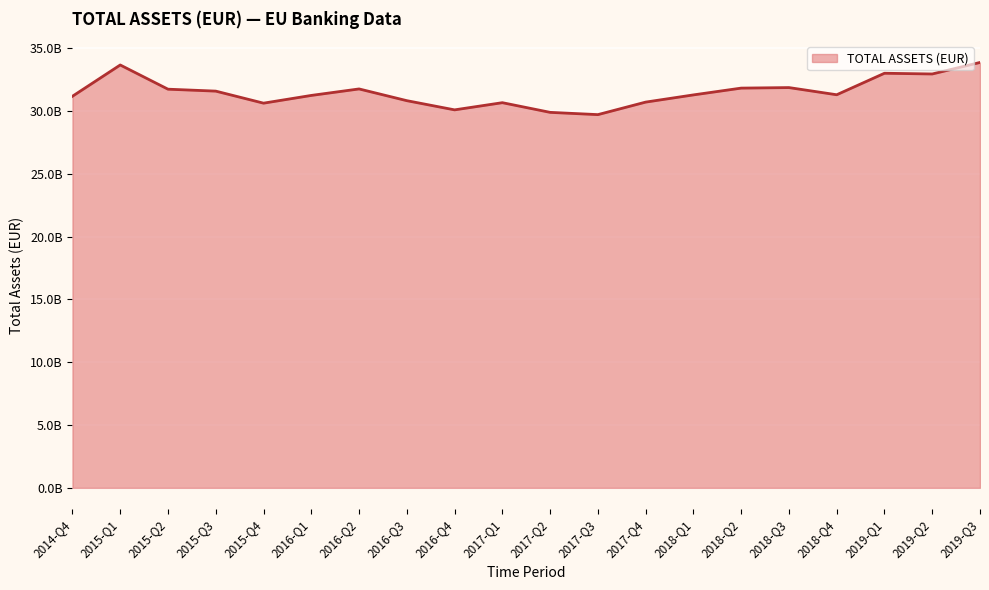

Reading left to right, what are all the values shown in this chart?

2014-Q4=31188154508.7	2015-Q1=33677524608.1	2015-Q2=31749598206.2	2015-Q3=31595551946.9	2015-Q4=30636482557.3	2016-Q1=31252637585.5	2016-Q2=31769485150.5	2016-Q3=30834911474.7	2016-Q4=30102673173.9	2017-Q1=30674857895.5	2017-Q2=29904154904.3	2017-Q3=29723110074.8	2017-Q4=30720554056.0	2018-Q1=31294189898.1	2018-Q2=31835542648.7	2018-Q3=31877884650.5	2018-Q4=31306101838.0	2019-Q1=33018735048.4	2019-Q2=32961219813.7	2019-Q3=33878939840.8